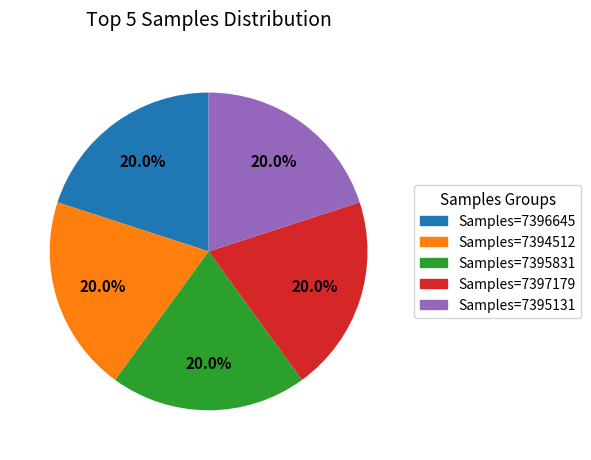

Is there a majority slice in this chart?

No